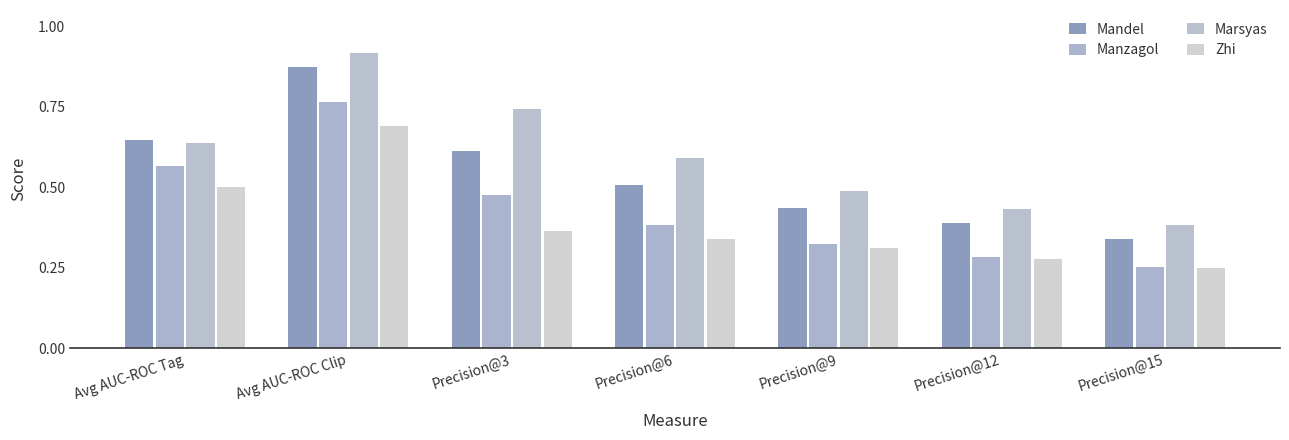

Which has a higher value, Precision@6 or Precision@15?

Precision@6